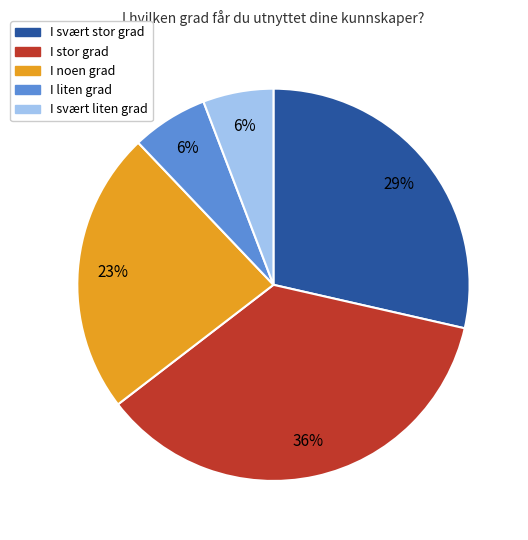

Which slice is the largest?

I stor grad